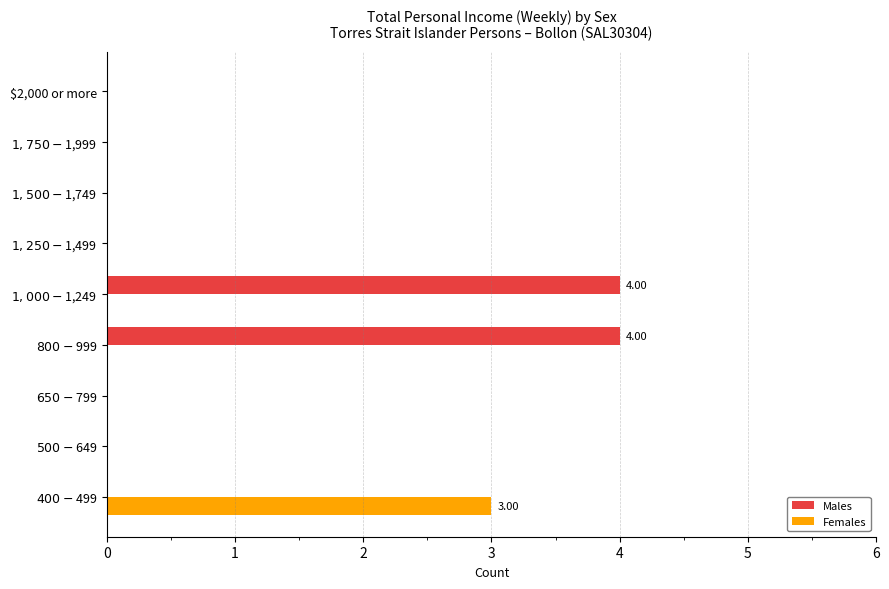

What are all the series names shown in the legend?

Males, Females